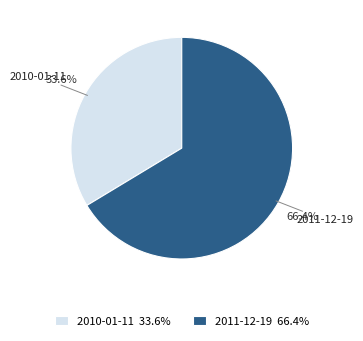

To the nearest percent, what is the difference between the largest and smallest slice percentages?

33%